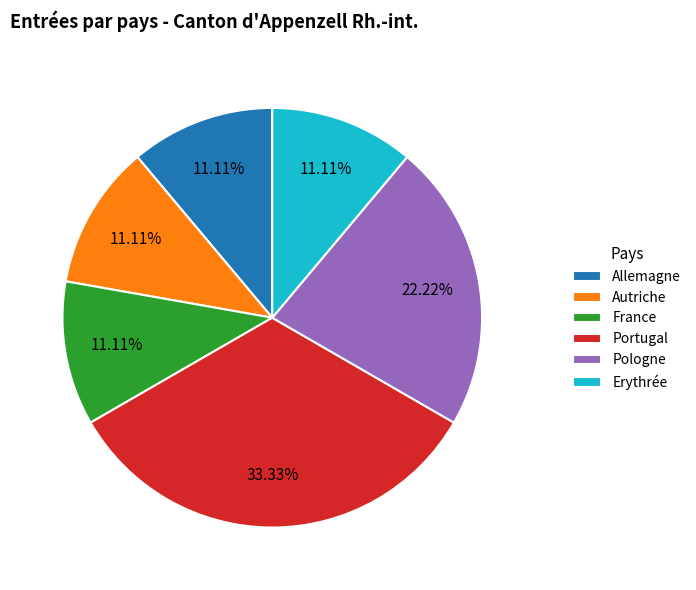

How many slices are in this pie chart?

6